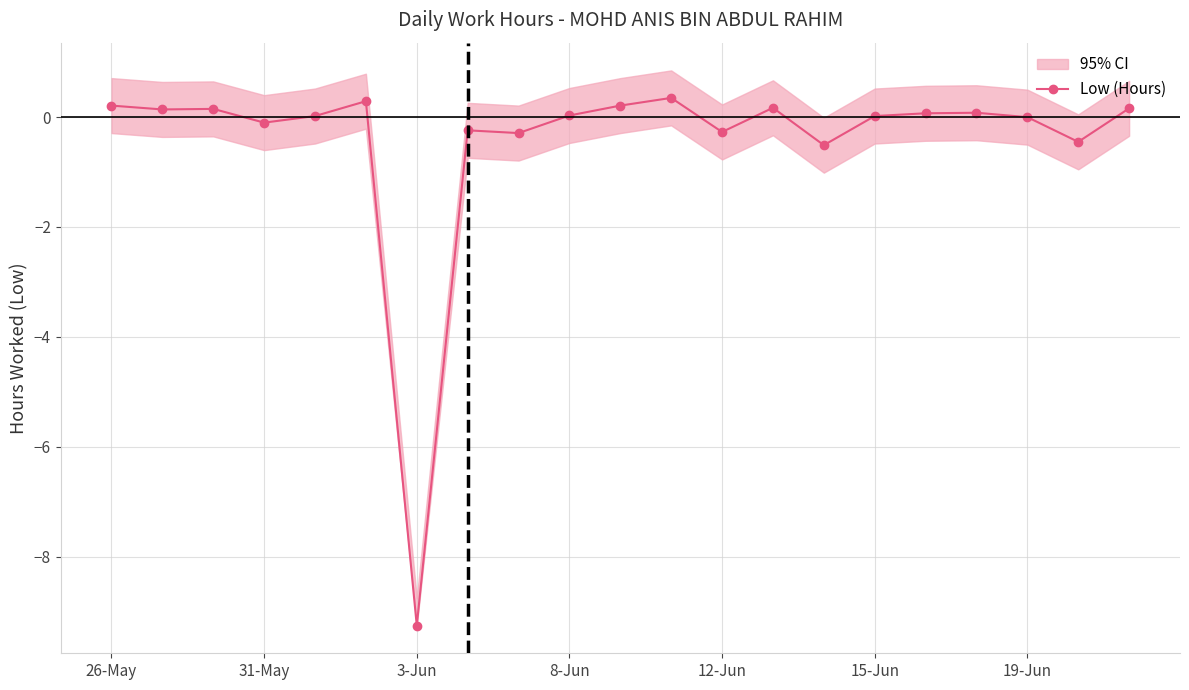

Is this an area chart (filled region under the line)?

No